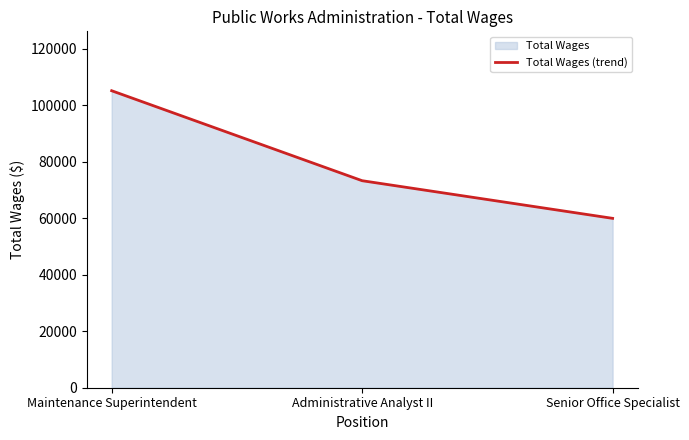

Which has a higher value, Administrative Analyst II or Maintenance Superintendent?

Maintenance Superintendent